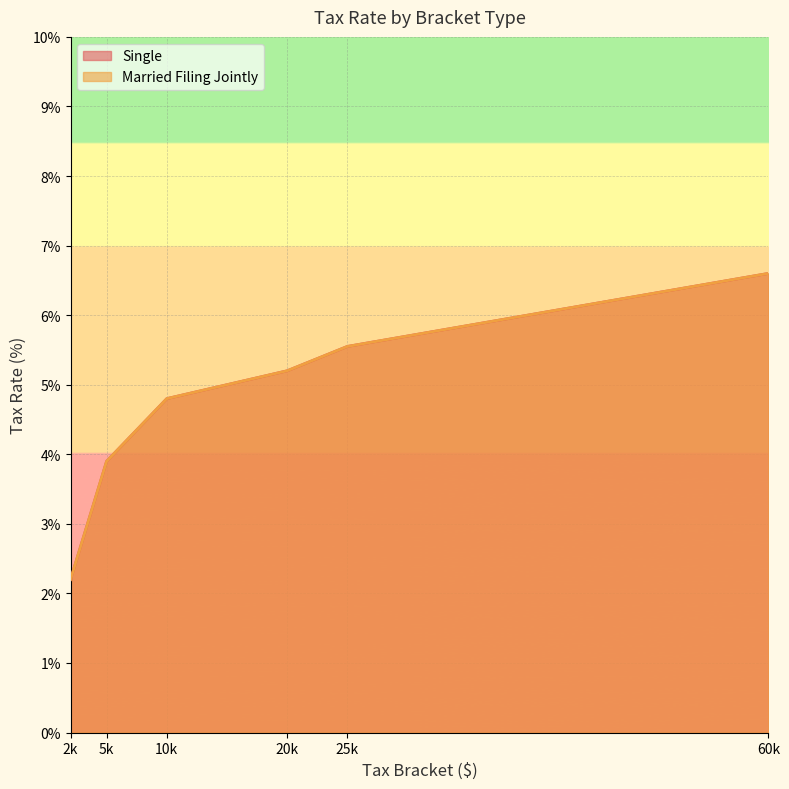

Reading left to right, extract all data points from this chart.

Single: 2.2	3.9	4.8	5.2	5.5	6.6
Married Filing Jointly: 2.2	3.9	4.8	5.2	5.5	6.6